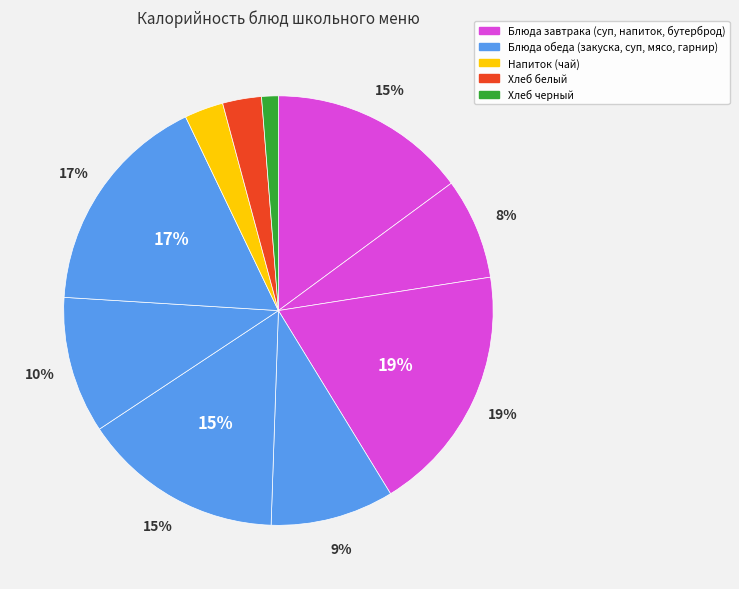

Count the number of slices in the pie.

10